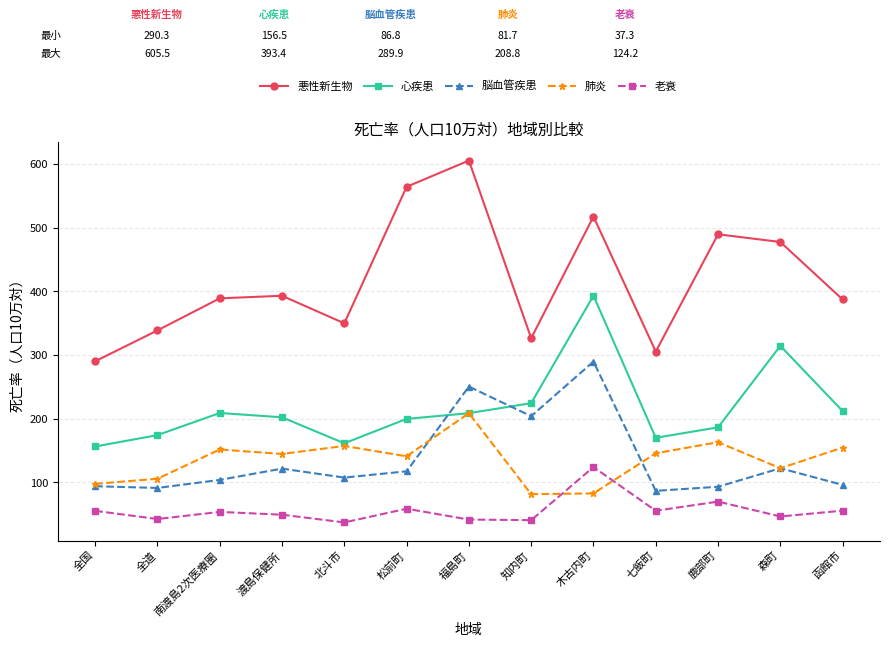

Which series has the largest range (max minus min)?

悪性新生物